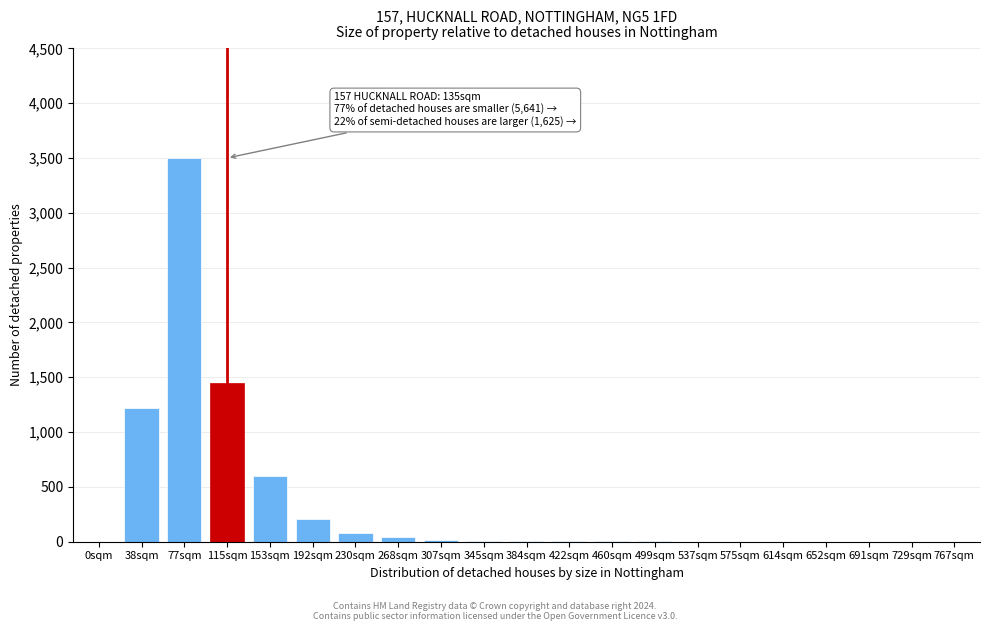

True or false: the data shows 5 at 422sqm.

True